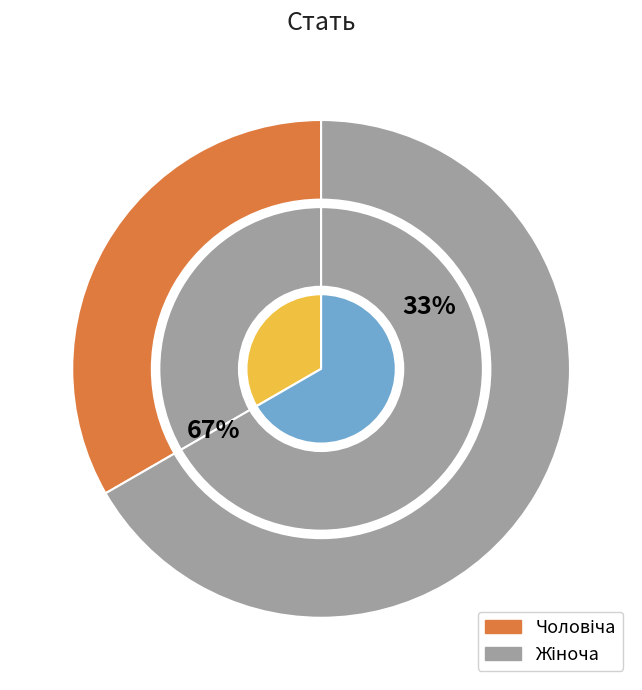

Do Жіноча and Чоловіча together represent more than half of the pie?

Yes